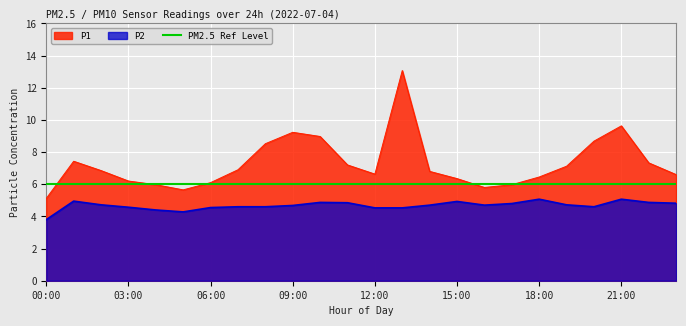

At which category is the sum across all series the highest?

13:00